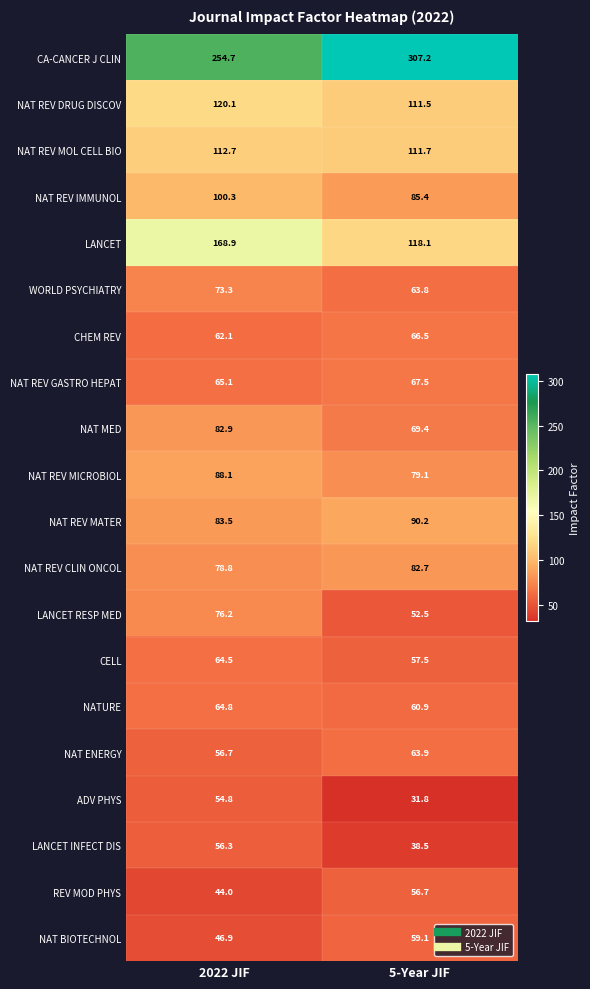

At which category does the chart reach its peak across all series?

5-Year JIF